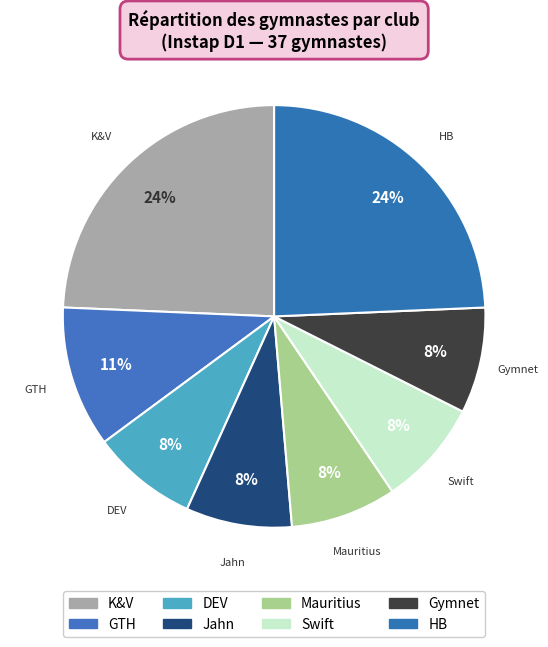

Is there any slice that represents more than half of the pie?

No